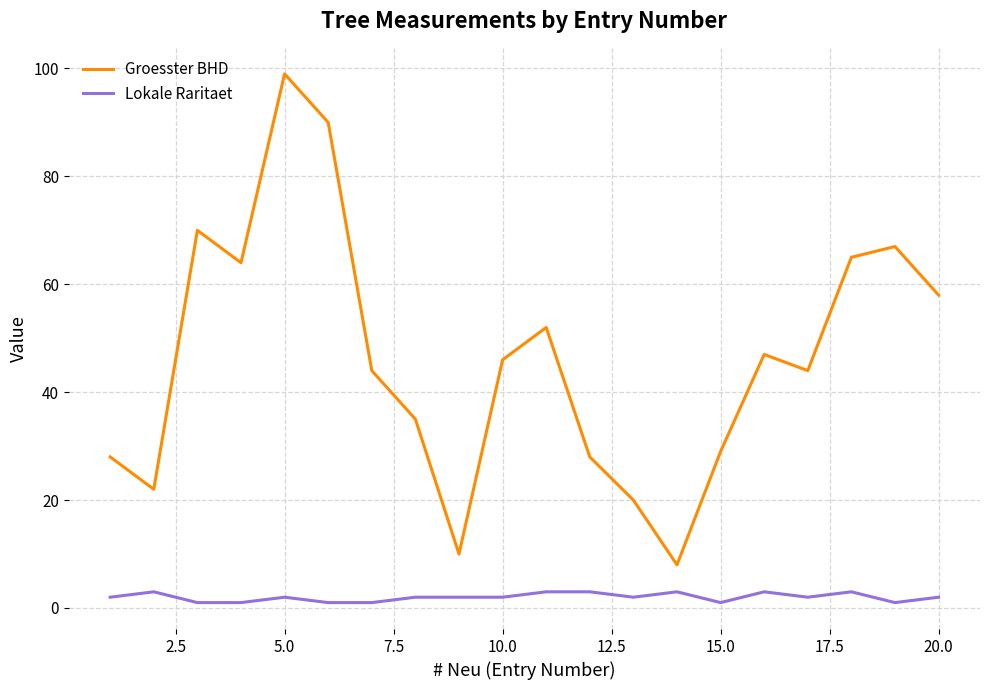

How many interior local valleys does the Groesster BHD series have?

5